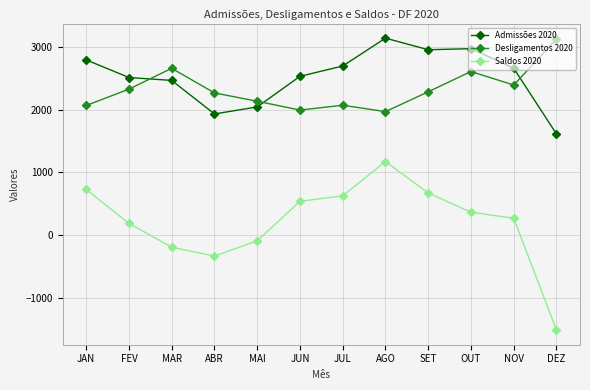

What is the total value across all series at SET?

5922